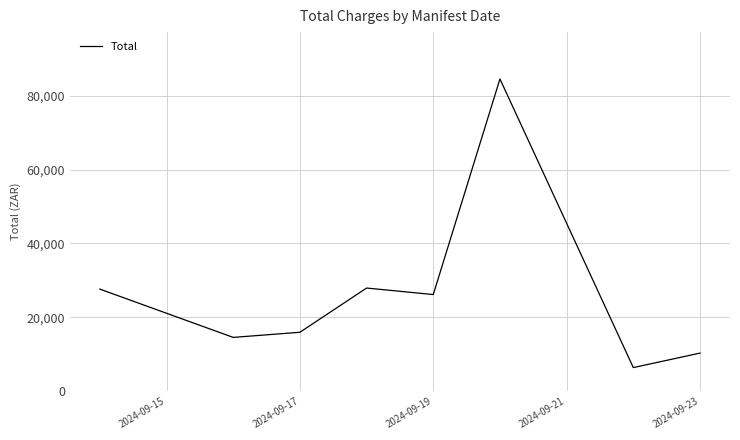

What is the sum of all values?

213602.6